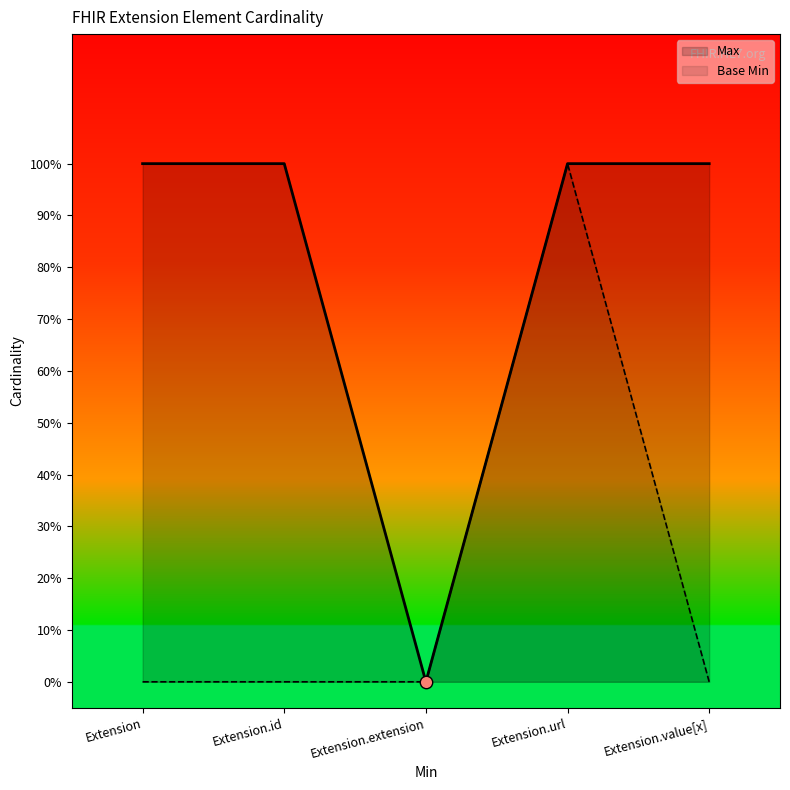

At how many categories does at least one series exceed 0?

4